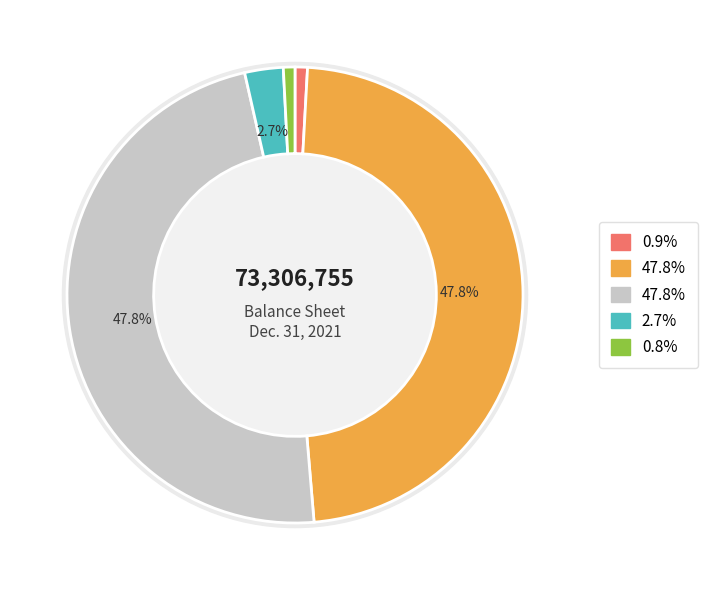

To the nearest percent, what percentage of the pie is Common stock shares issued?

48%